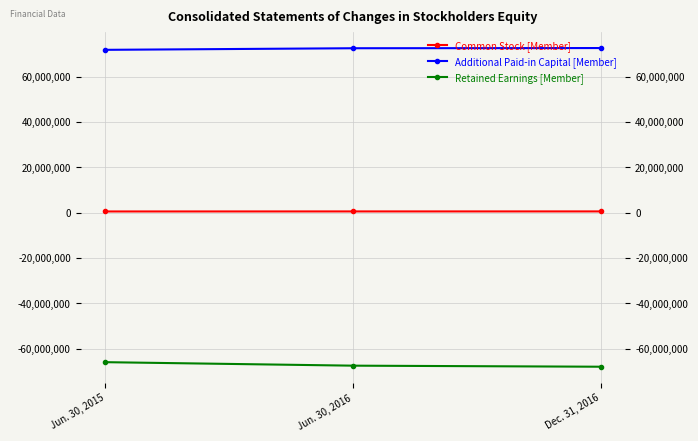

Which series has the largest total across all categories?

Additional Paid-in Capital [Member]